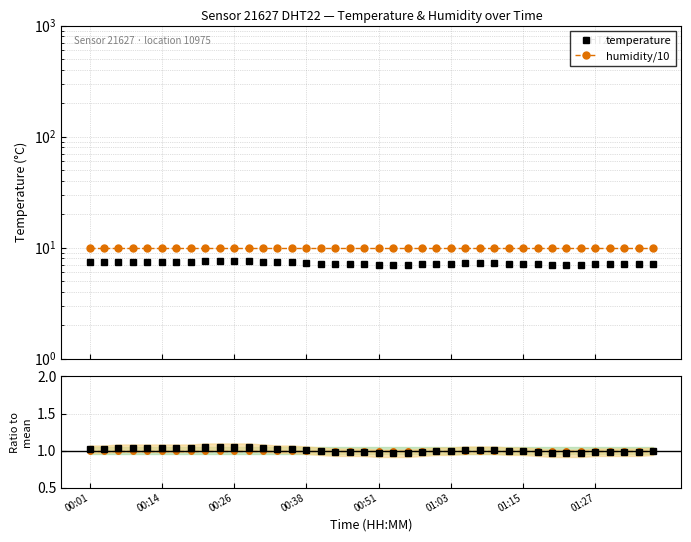

What are all the series names shown in the legend?

temperature, humidity/10